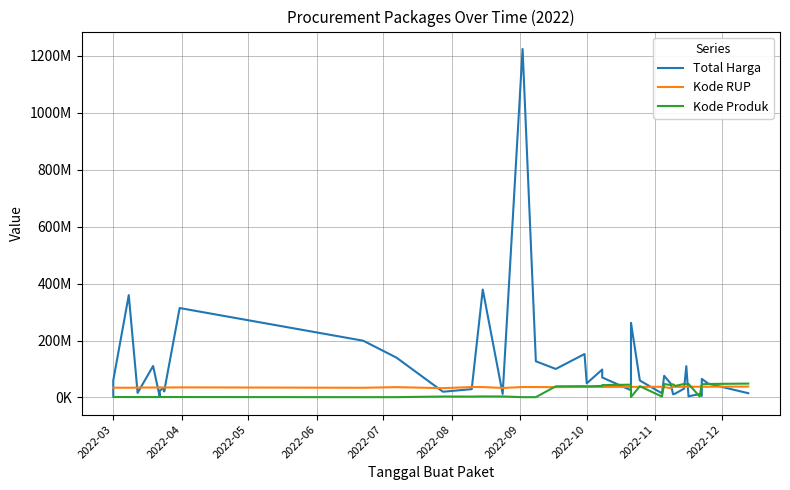

What is the maximum value for Kode RUP?

38099253